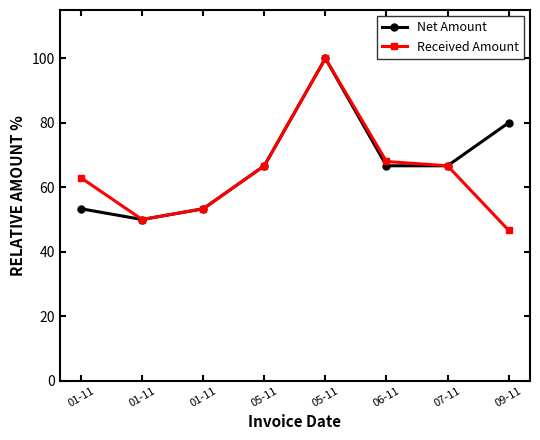

Does the chart have visible grid lines?

No